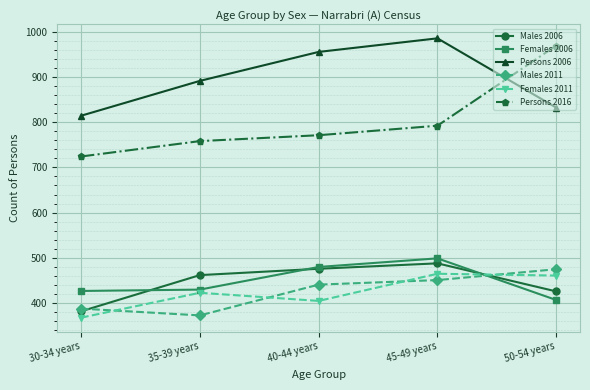

What is the label of the 4th point from the right?

35-39 years